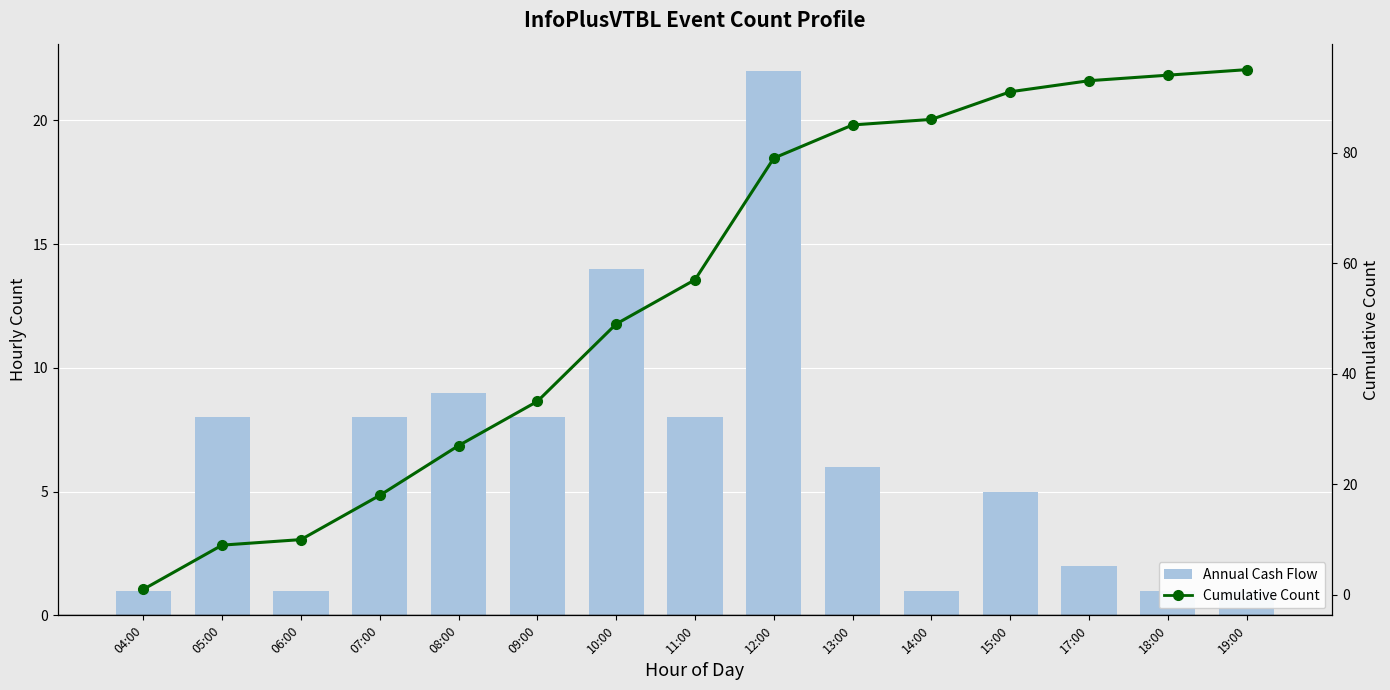

The value of Cumulative Count at 13:00 is 85. True or false?

True